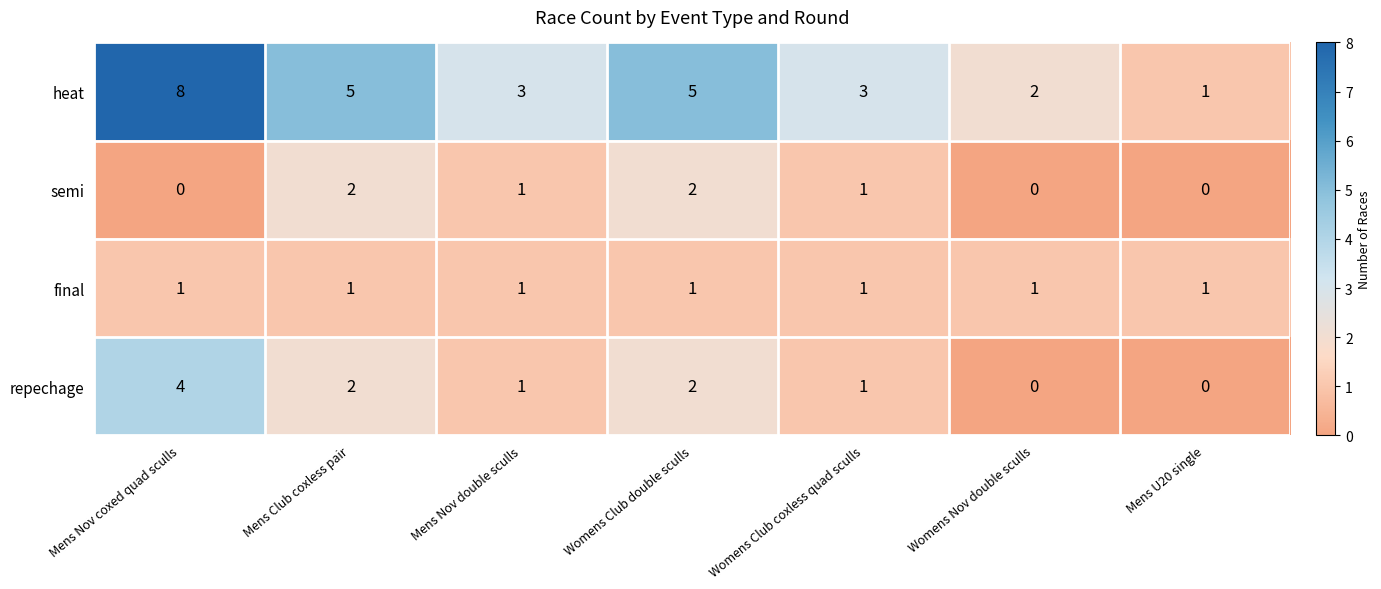

How many series are shown in this chart?

4